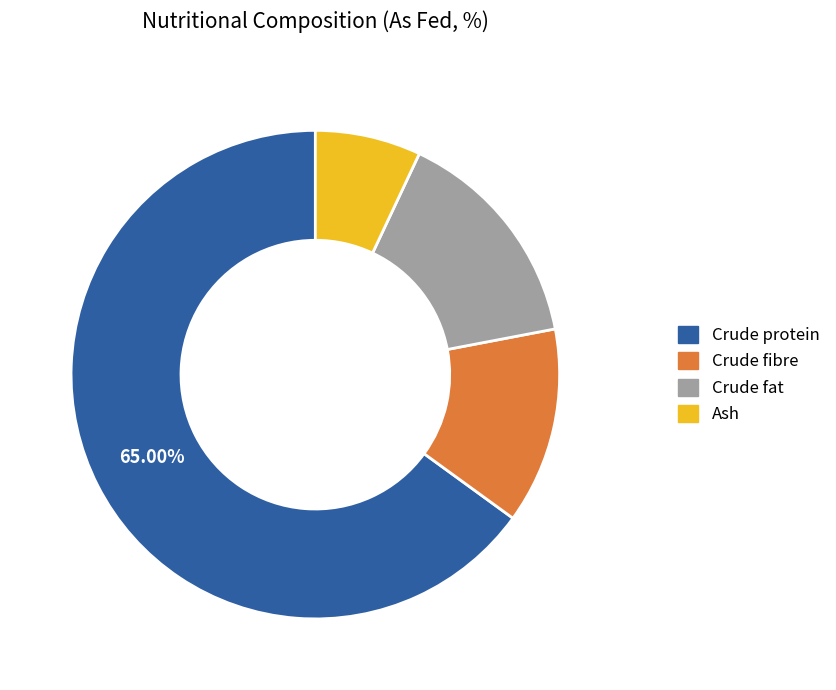

Which slice represents more than half of the pie?

Crude protein